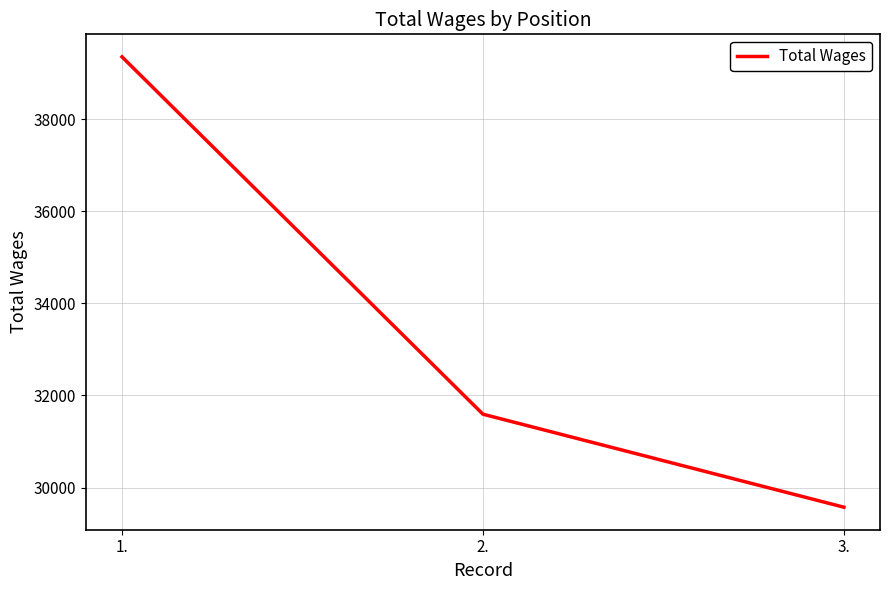

Is it true that the value at 2. is 9508?

False